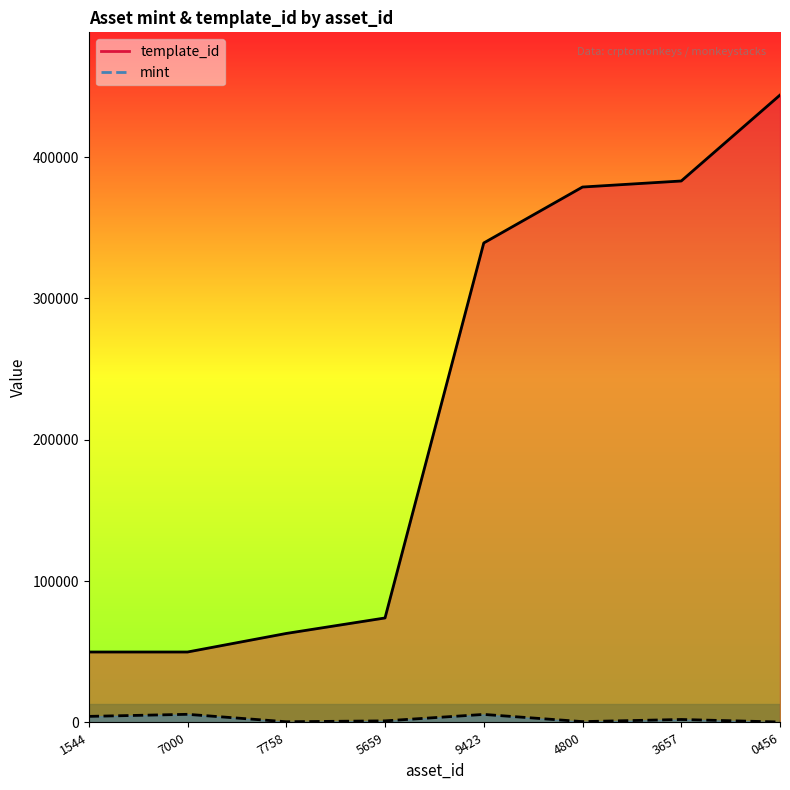

Which series has the widest spread of values?

template_id